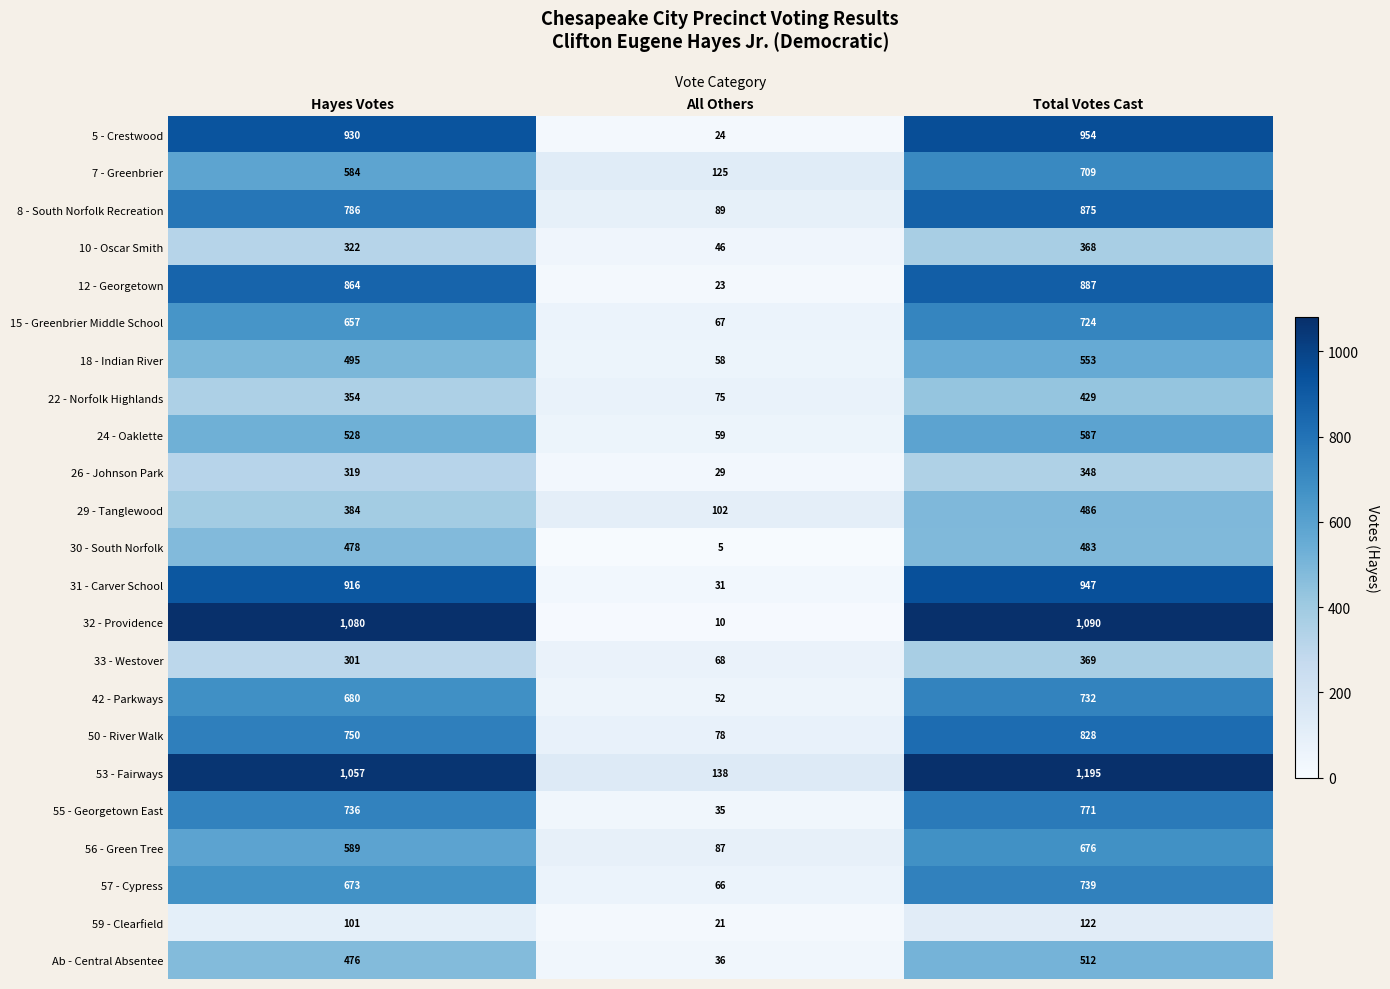

What is the spread (max minus min) of values at All Others?

133